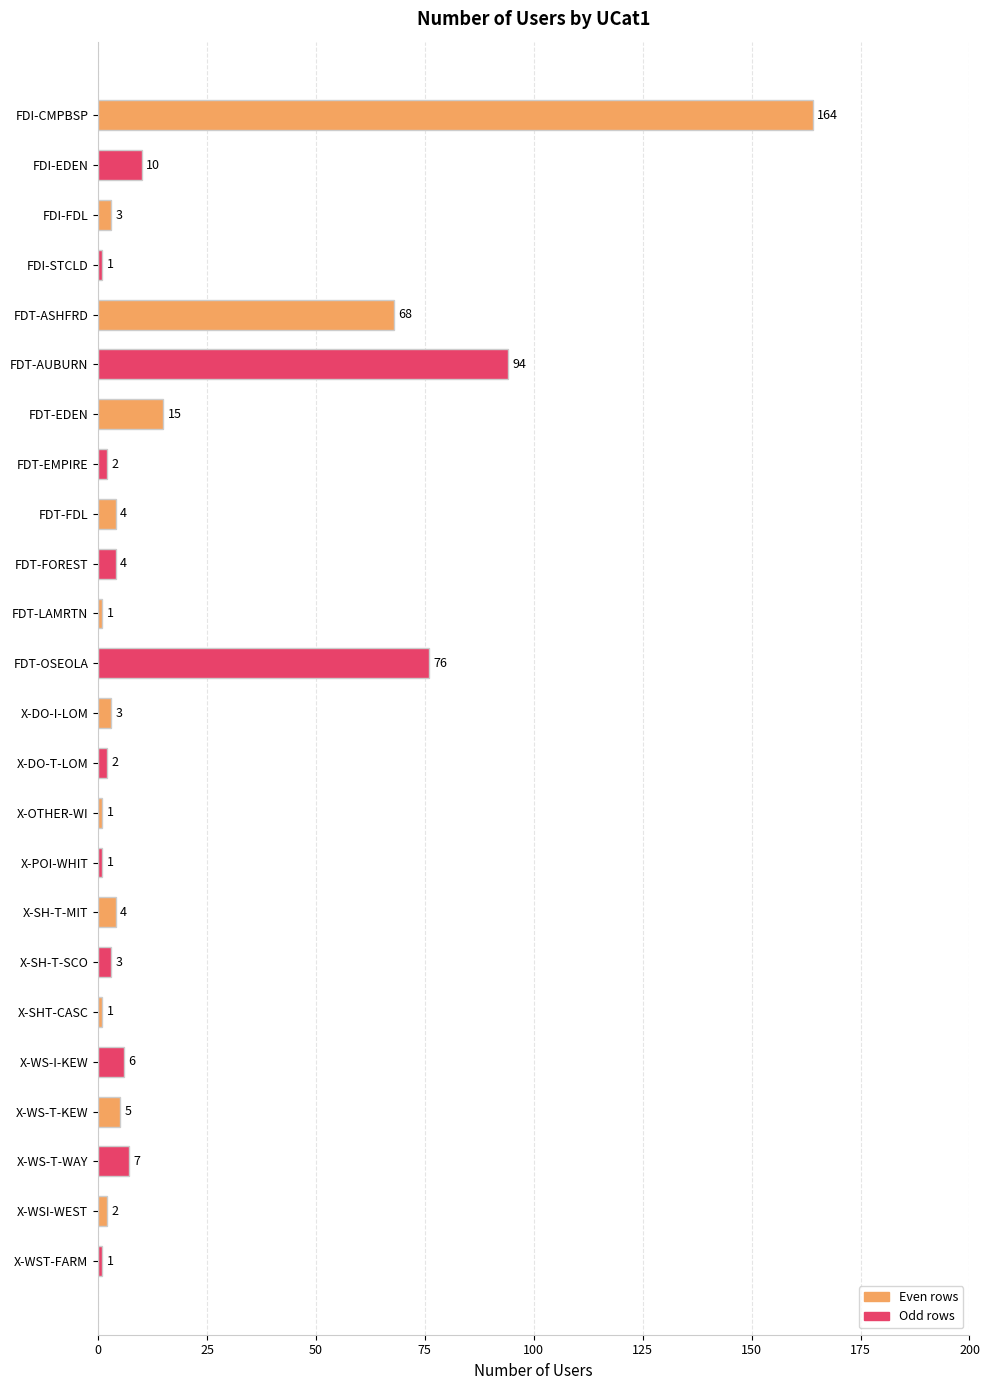

Which has a higher value, FDT-ASHFRD or X-WS-I-KEW?

FDT-ASHFRD